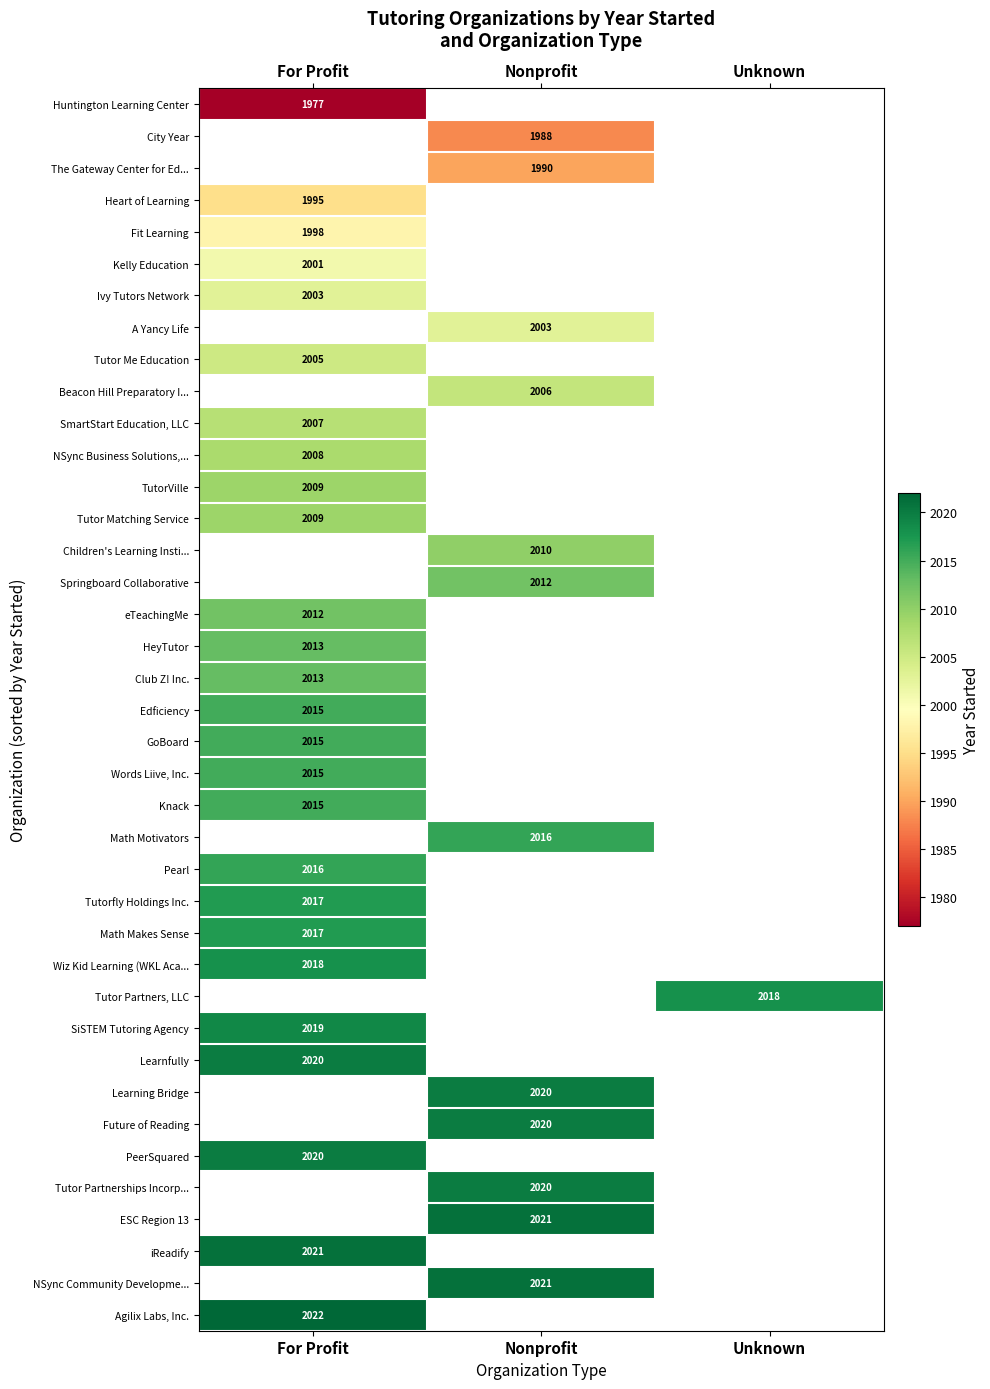

The Tutor Matching Service series shows 2009 at For Profit. True or false?

True